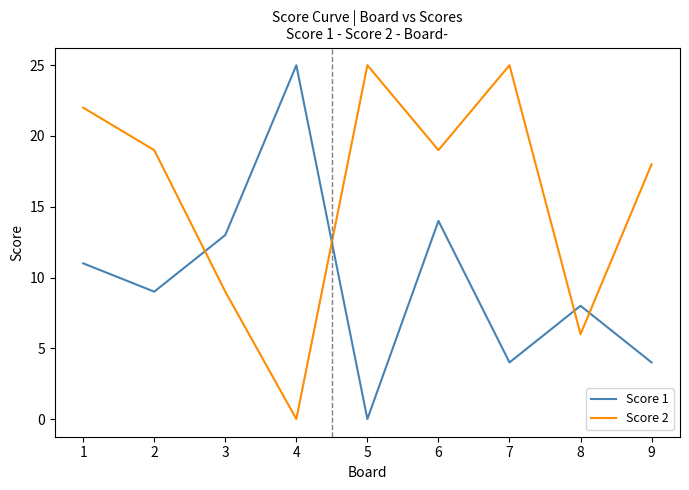

At 4, list the series in order from largest to smallest.

Score 1, Score 2